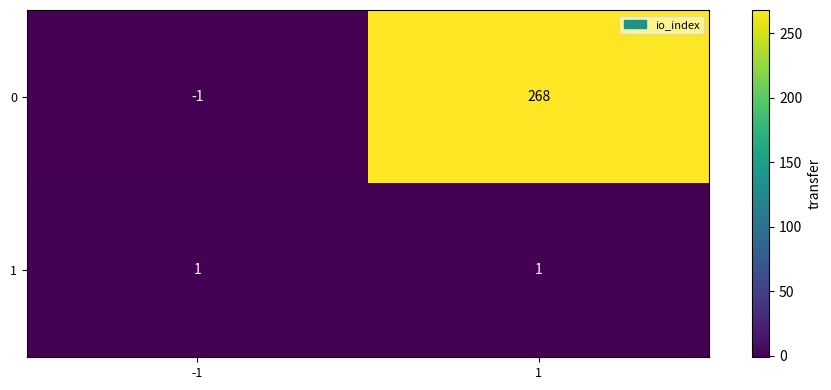

The value of 1 at -1 is 2. True or false?

False